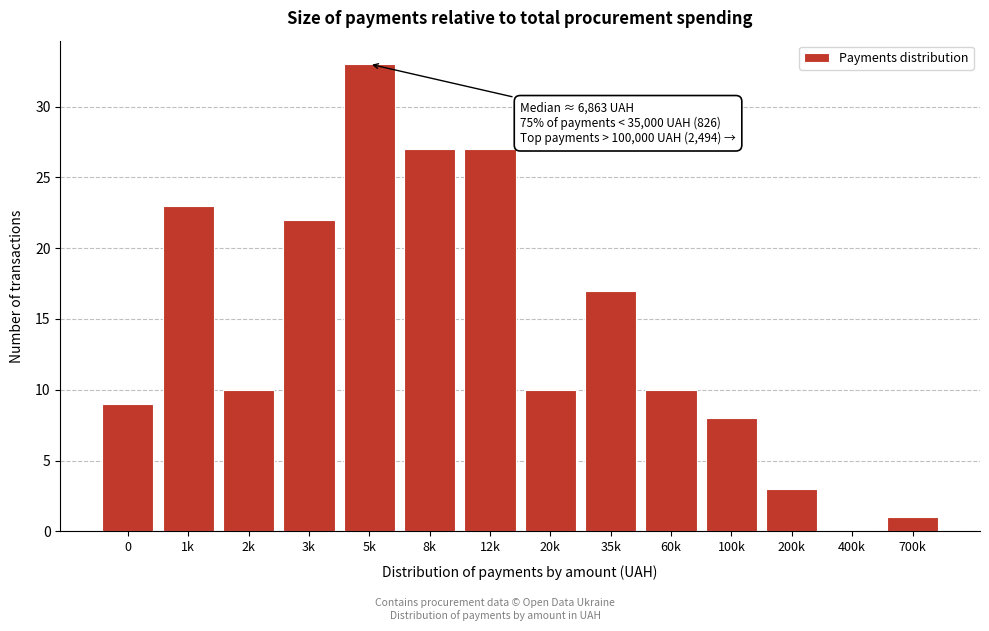

Reading right to left, transcribe all the data shown in this chart.

700k=1	400k=0	200k=3	100k=8	60k=10	35k=17	20k=10	12k=27	8k=27	5k=33	3k=22	2k=10	1k=23	0=9